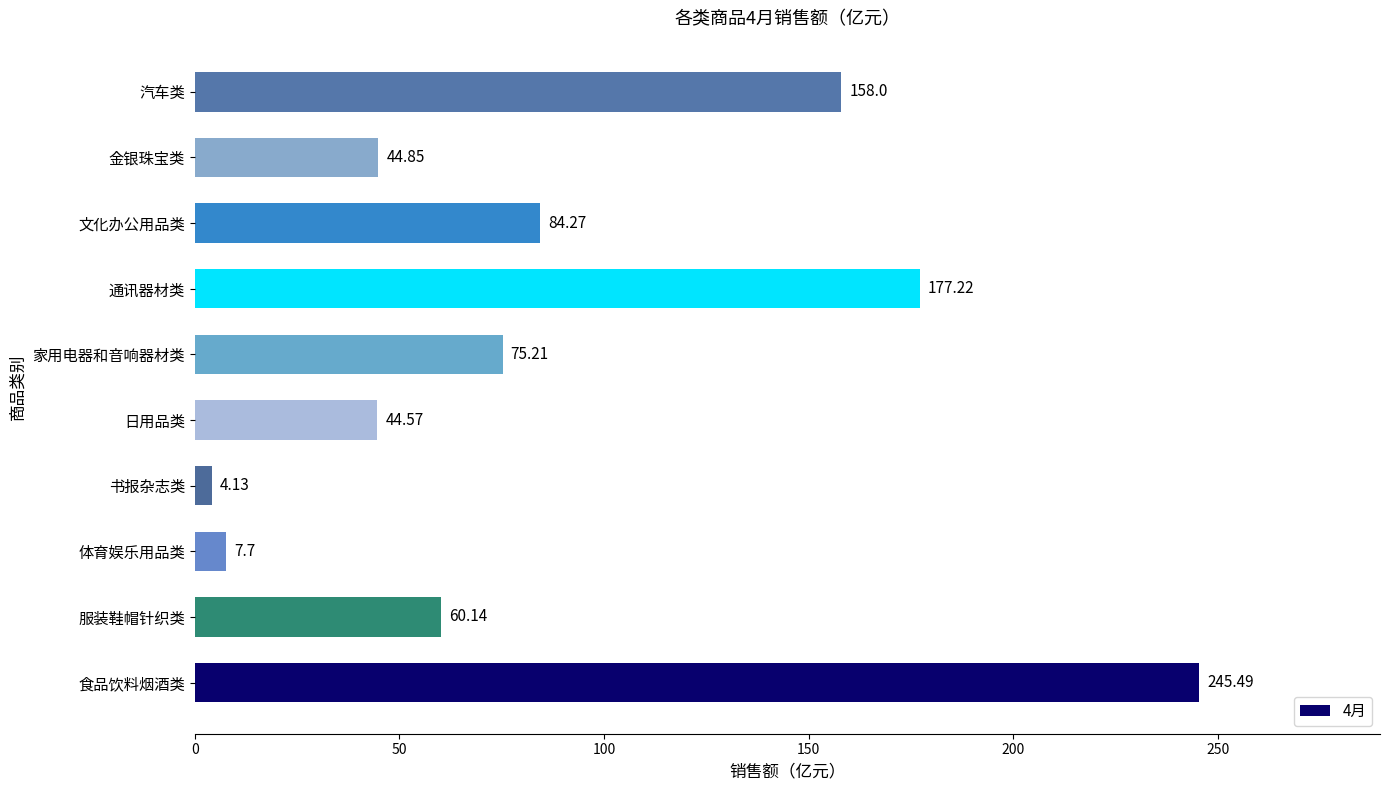

Between 服装鞋帽针织类 and 汽车类, which is larger?

汽车类